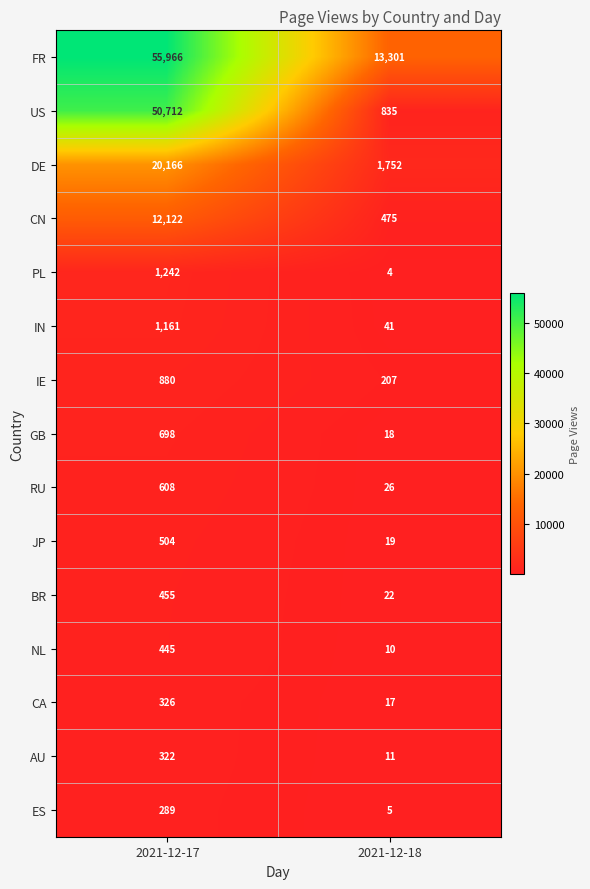

Reading left to right, transcribe all the data shown in this chart.

FR: 2021-12-17=55966	2021-12-18=13301
US: 2021-12-17=50712	2021-12-18=835
DE: 2021-12-17=20166	2021-12-18=1752
CN: 2021-12-17=12122	2021-12-18=475
PL: 2021-12-17=1242	2021-12-18=4
IN: 2021-12-17=1161	2021-12-18=41
IE: 2021-12-17=880	2021-12-18=207
GB: 2021-12-17=698	2021-12-18=18
RU: 2021-12-17=608	2021-12-18=26
JP: 2021-12-17=504	2021-12-18=19
BR: 2021-12-17=455	2021-12-18=22
NL: 2021-12-17=445	2021-12-18=10
CA: 2021-12-17=326	2021-12-18=17
AU: 2021-12-17=322	2021-12-18=11
ES: 2021-12-17=289	2021-12-18=5